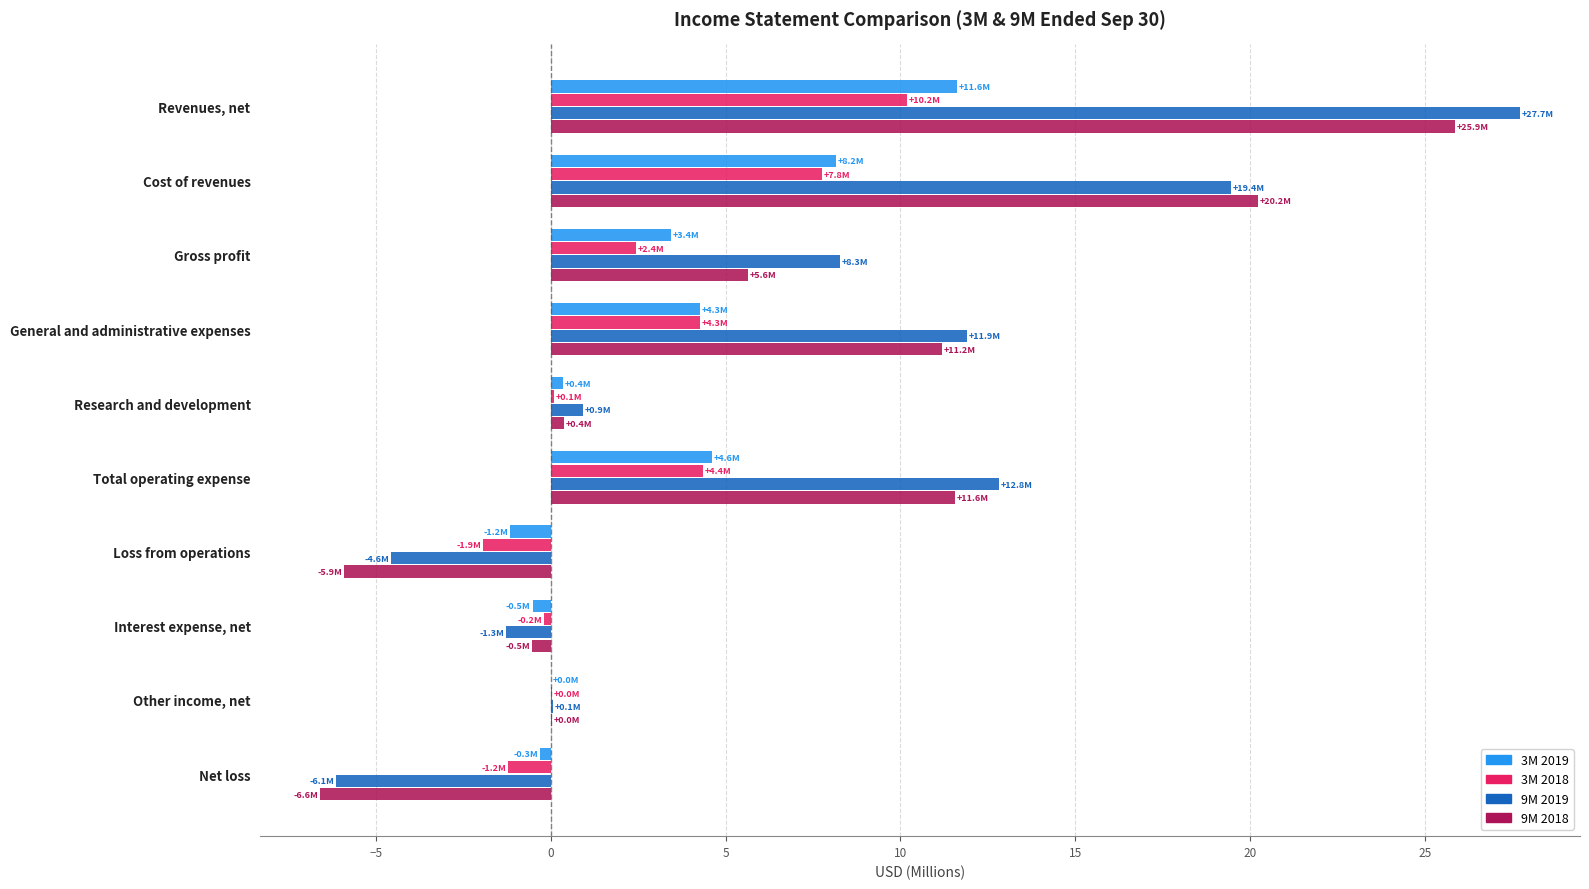

What is the sum of all 3M 2018 values?

25.8